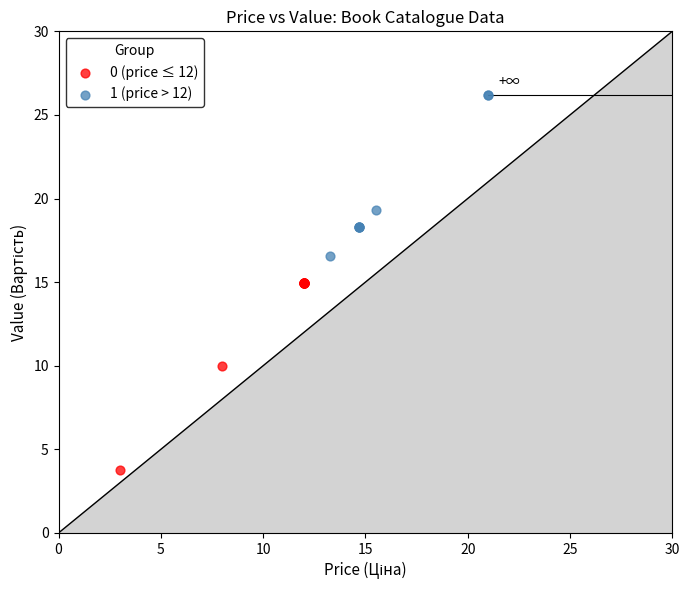

Which series has the largest Y range (max minus min)?

0 (price ≤ 12)